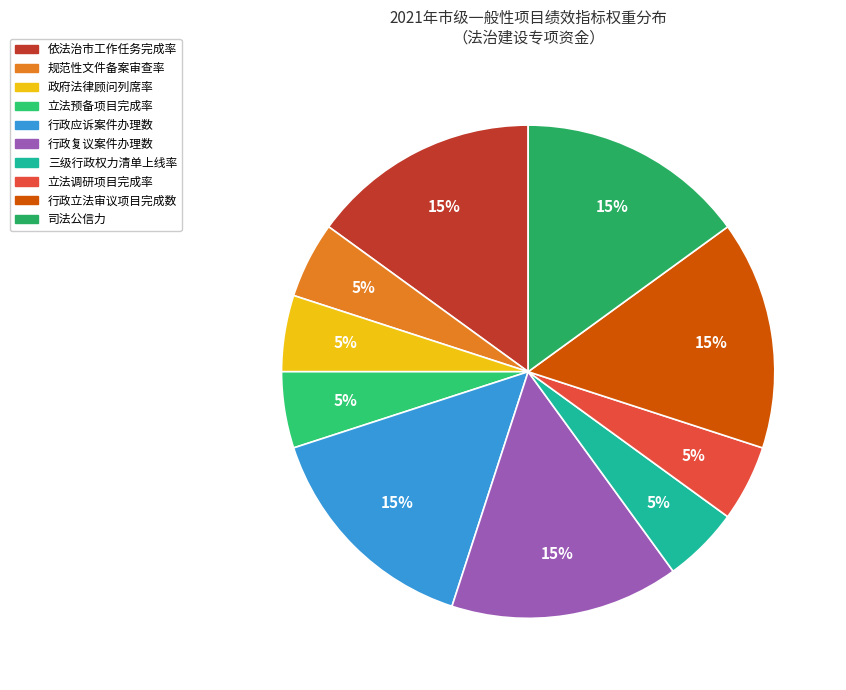

To the nearest percent, what is the average slice percentage?

10%